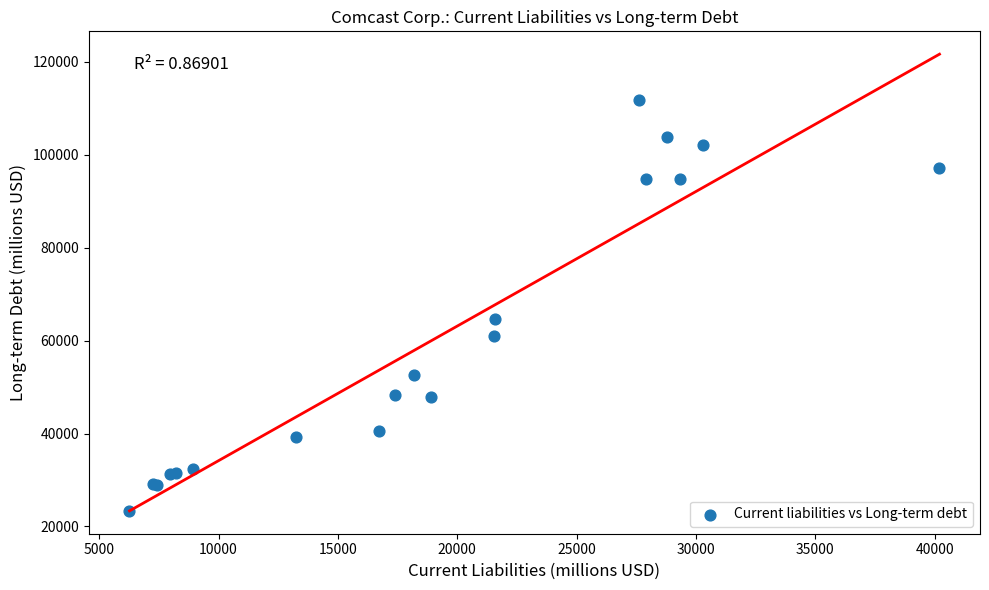

What Y value in the scatter plot is closest to 67557?

64556